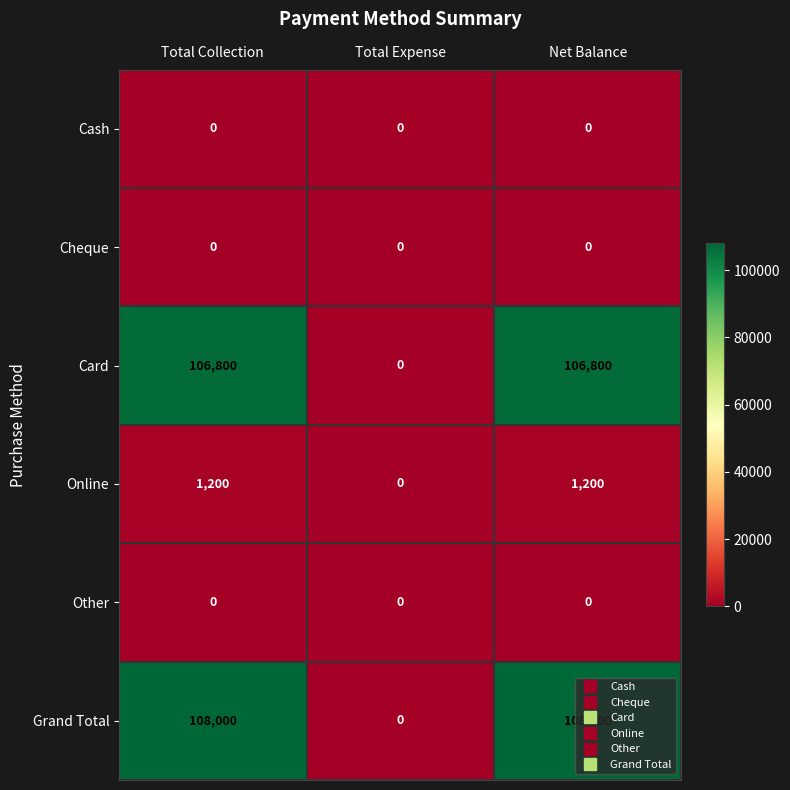

Between Total Collection and Total Expense, which series saw the biggest shift?

Grand Total